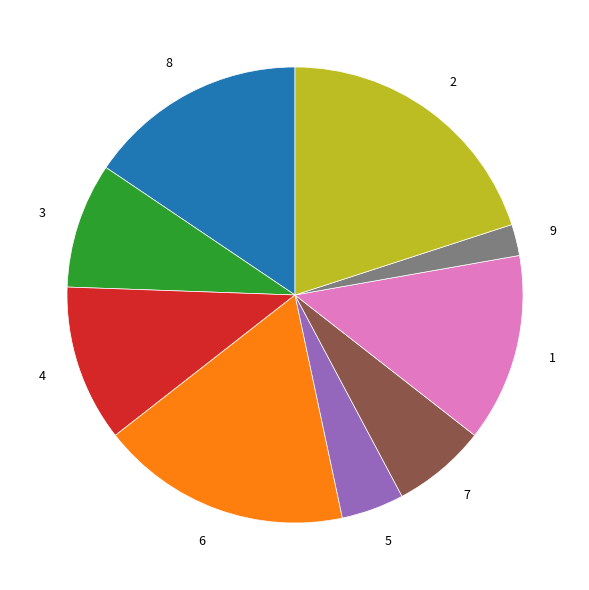

Rank the categories by value from lowest to highest.

9, 5, 7, 3, 4, 1, 8, 6, 2